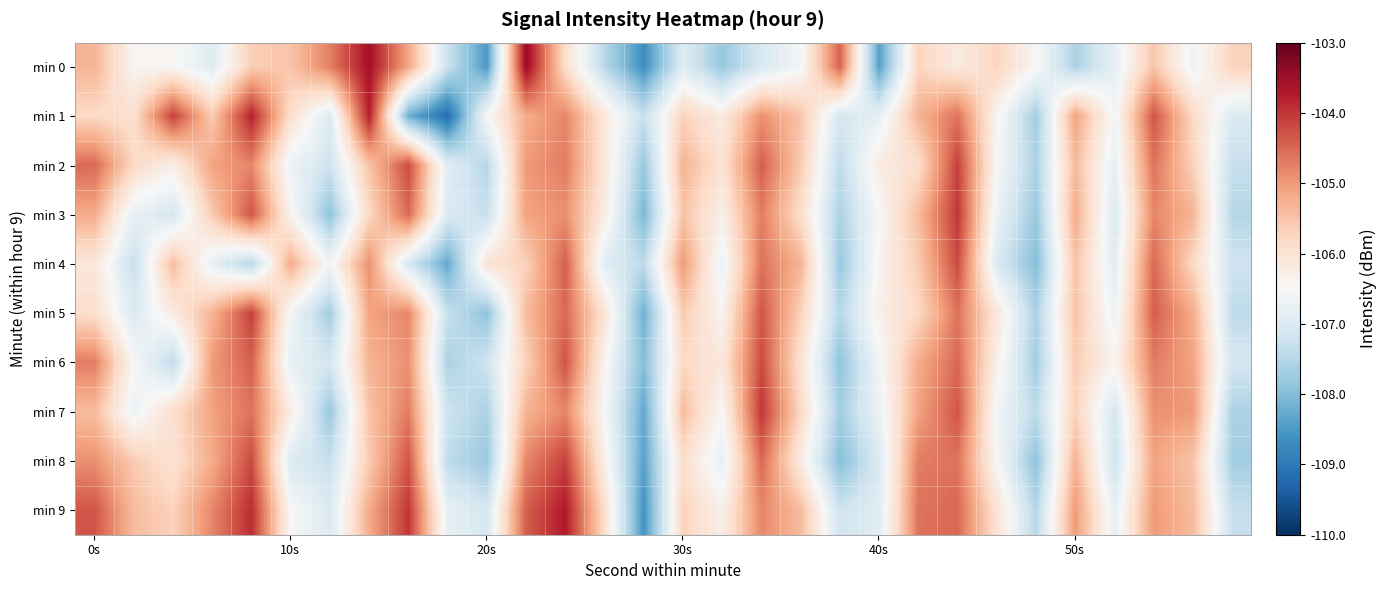

Which label corresponds to the smallest value in the chart?

9